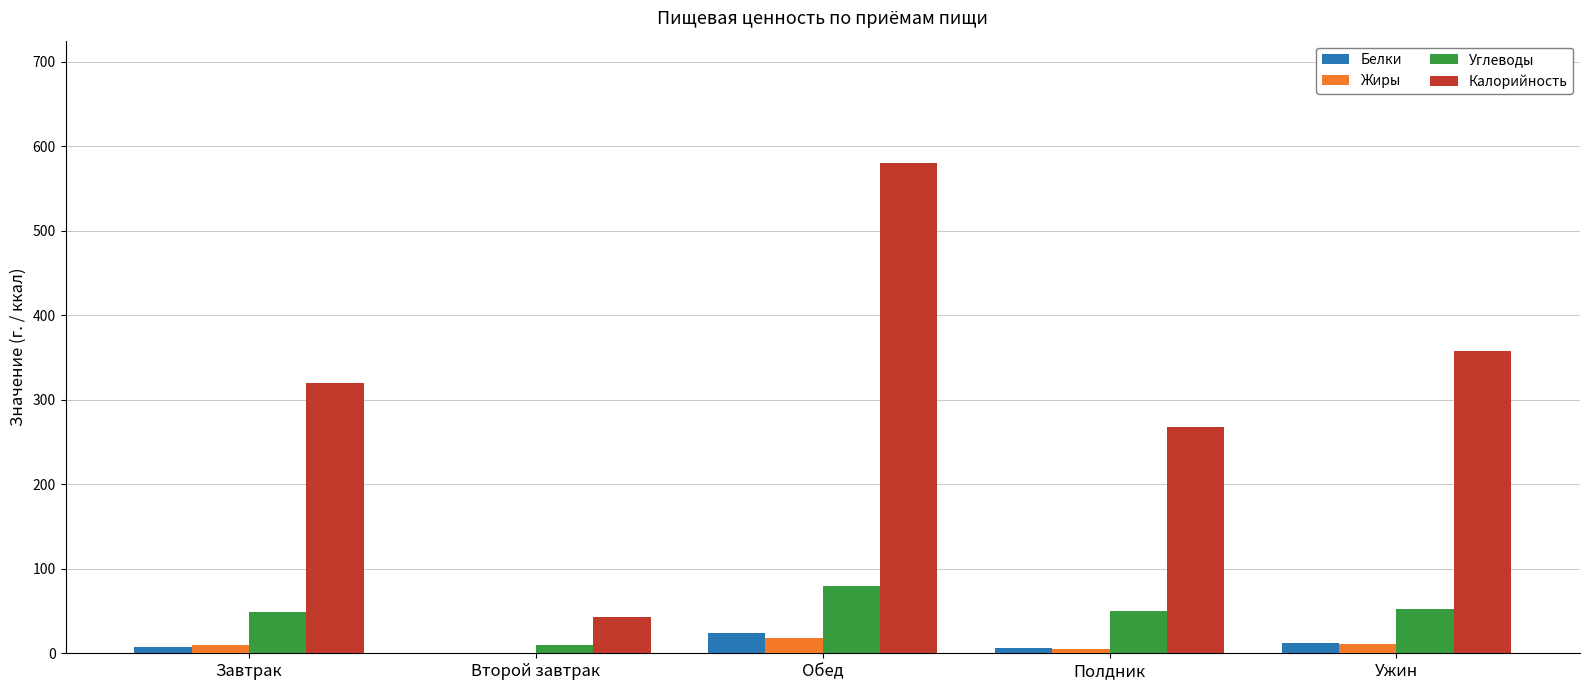

Which series changed the most between Второй завтрак and Ужин?

Калорийность